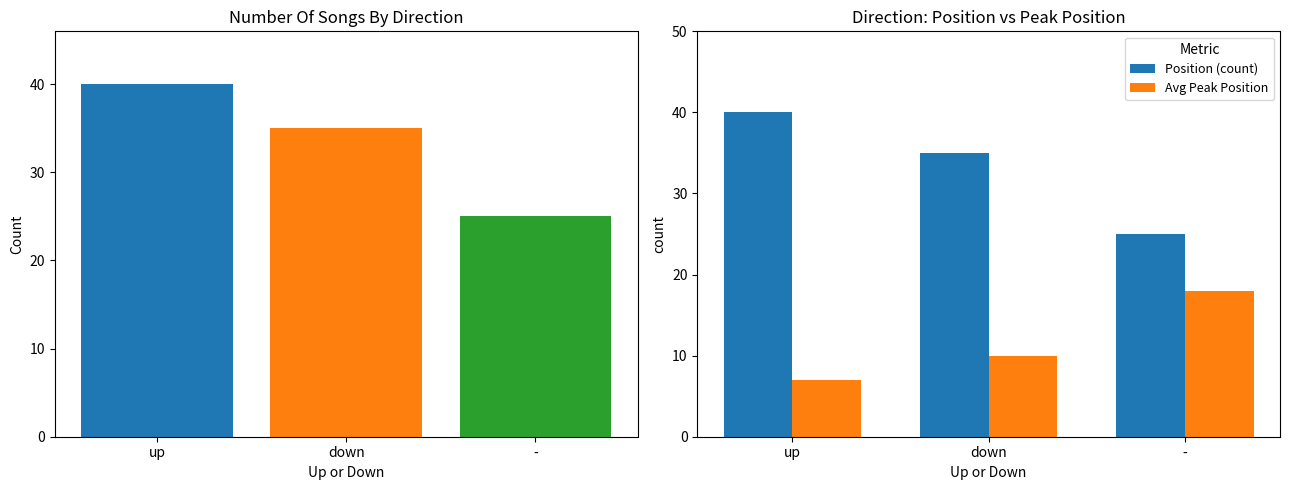

Is it true that Avg Peak Position equals 7 at up?

True